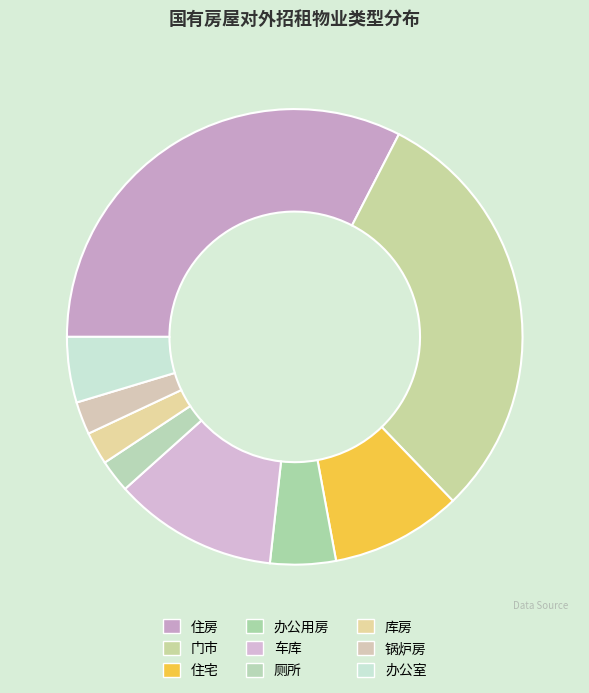

Between 厕所 and 门市, which is larger?

门市